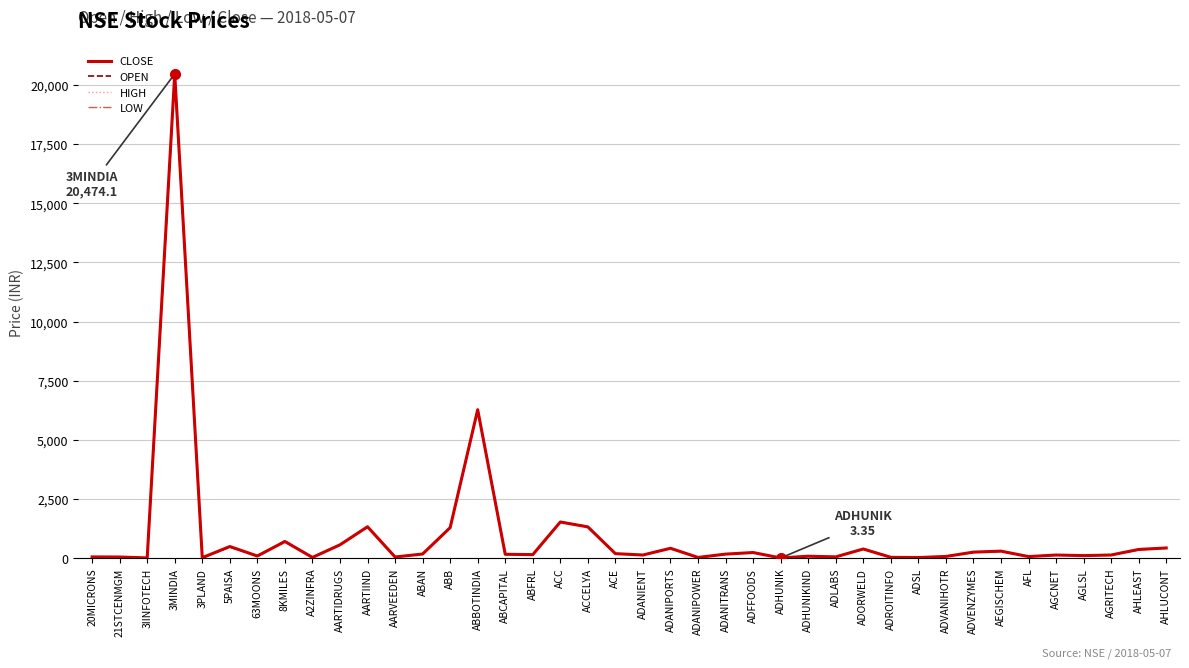

True or false: HIGH has more than 0 points higher than both neighbors.

True